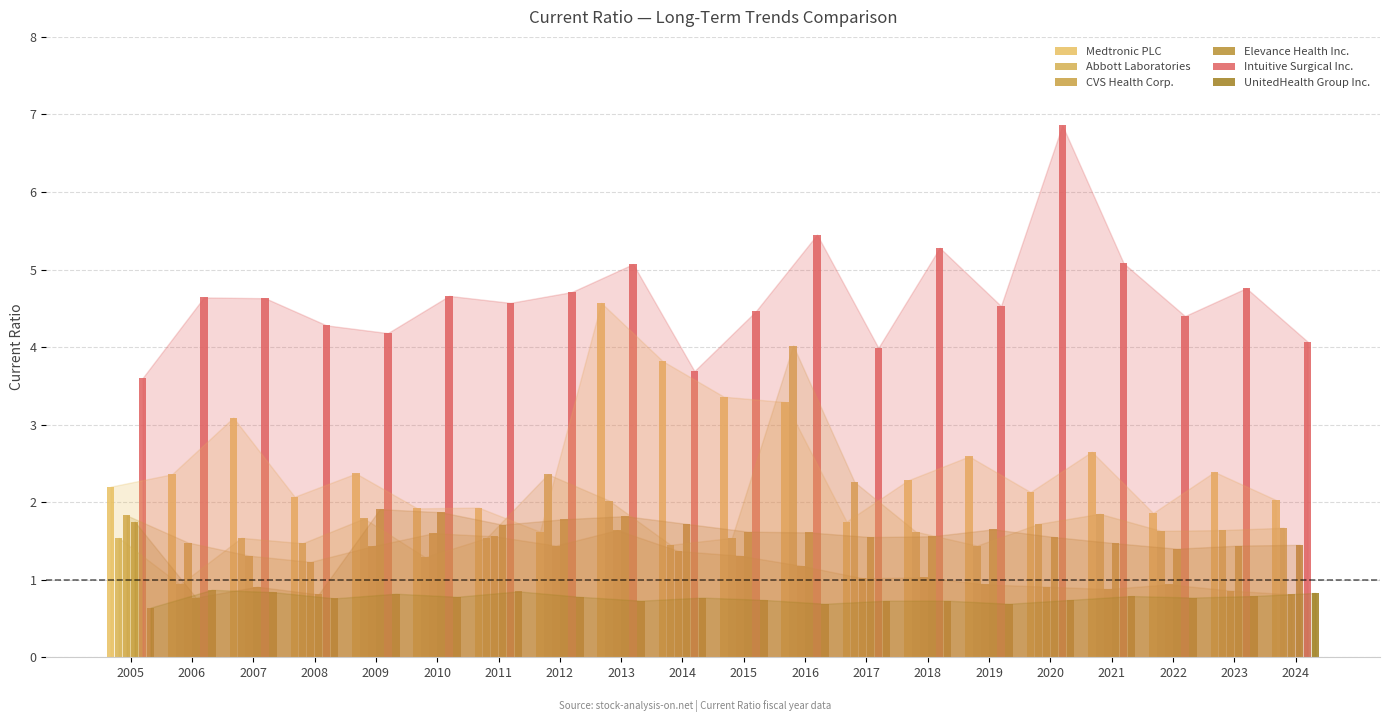

Is it true that CVS Health Corp. equals 0.9 at 2020?

True